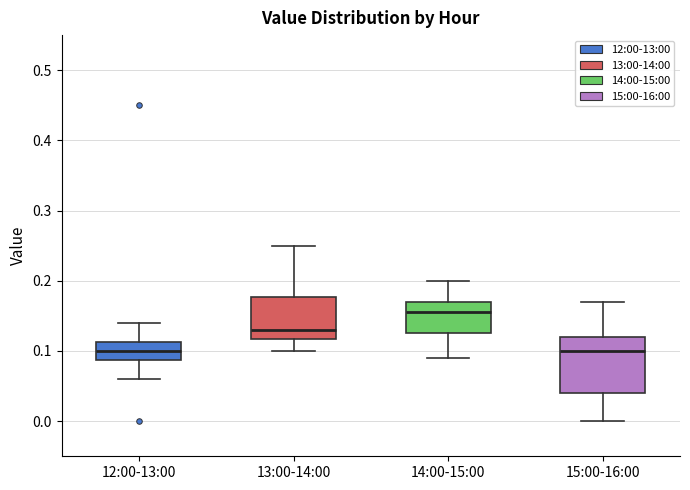

Reading left to right, transcribe this box plot: for each box, give where its median line is, the range the box spans, and where its two whiskers end, as read against the y-axis. The values are not printed on the chart, so give them approximately, as read against the axis.

12:00-13:00: median 0.10, box 0.09 to 0.11, whiskers 0.06 to 0.14
13:00-14:00: median 0.13, box 0.12 to 0.18, whiskers 0.10 to 0.25
14:00-15:00: median 0.16, box 0.13 to 0.17, whiskers 0.09 to 0.20
15:00-16:00: median 0.10, box 0.04 to 0.12, whiskers 0.00 to 0.17